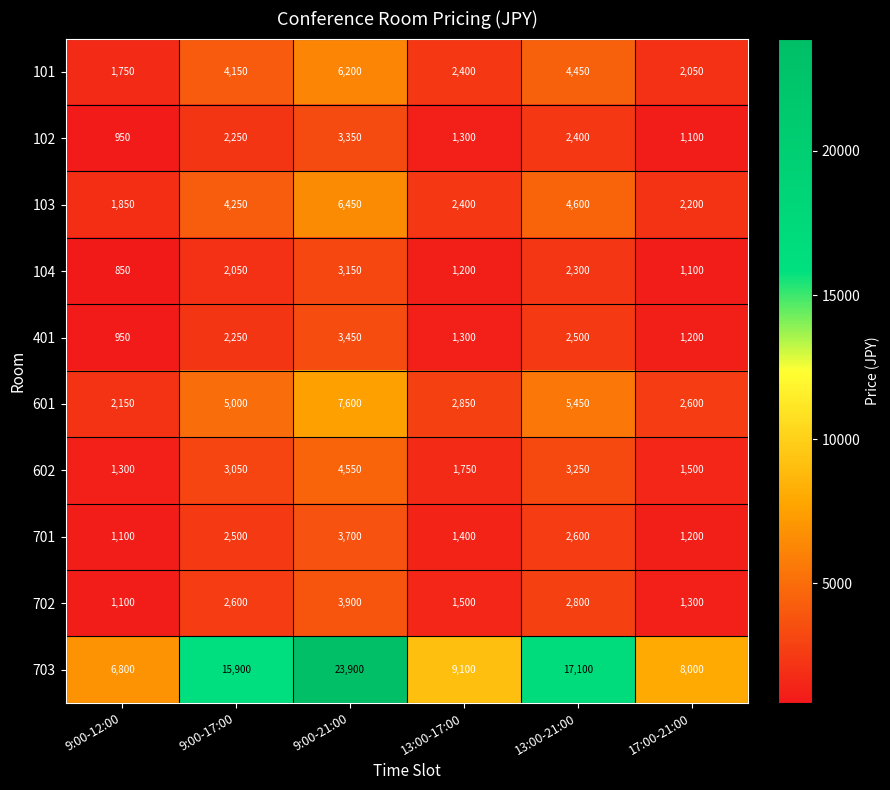

Which series has the largest total across all categories?

703